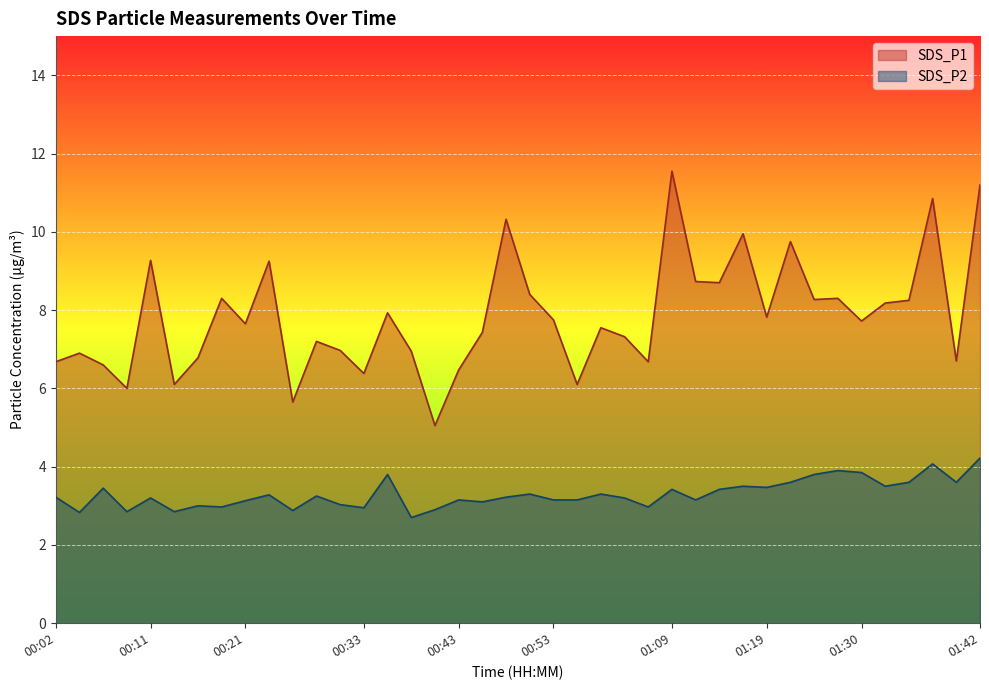

What is the difference between the SDS_P1 values at 00:31 and 00:41?

1.9